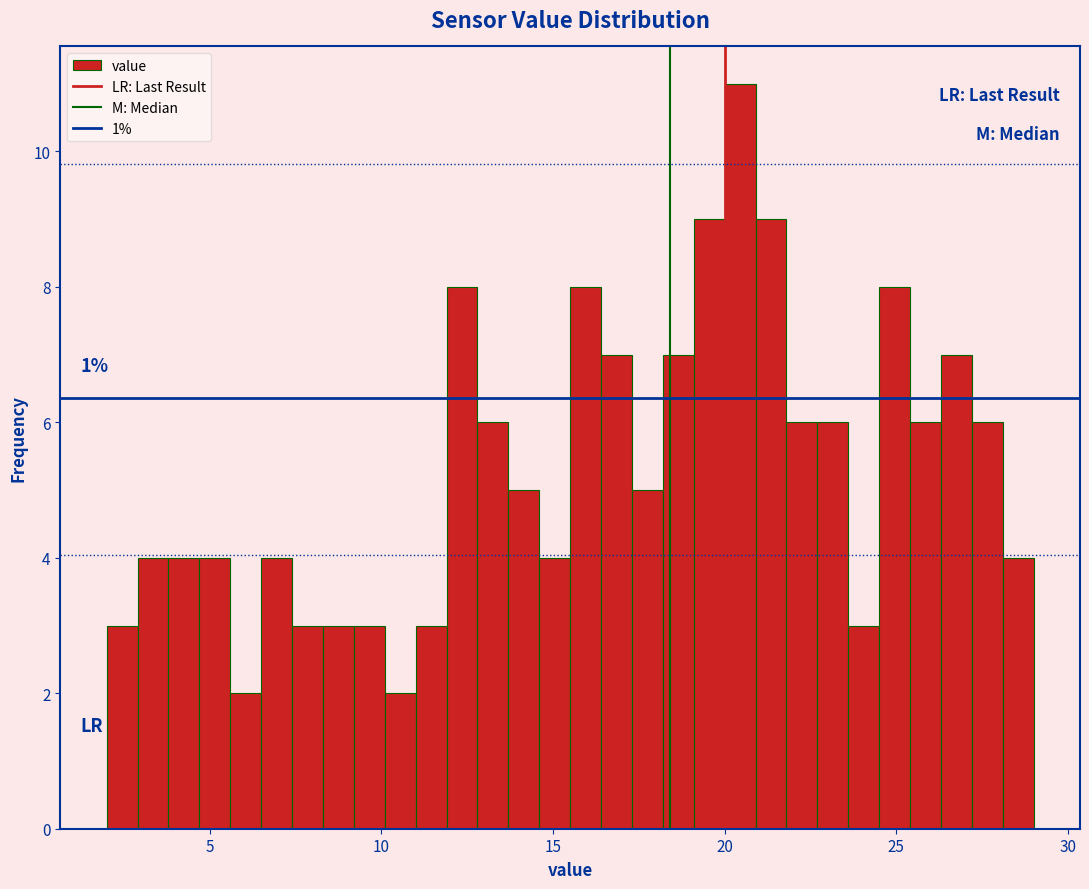

Read against the x-axis, roughly where is the centre of the tallest bar?

20.5